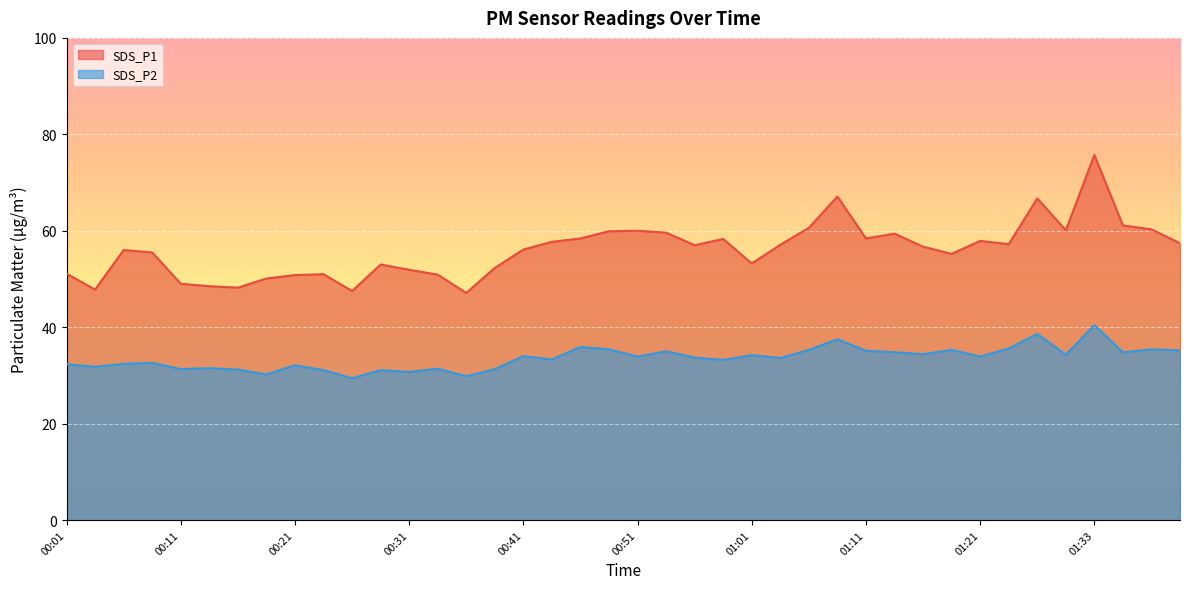

Is it true that SDS_P1 equals 34.3 at 00:49?

False